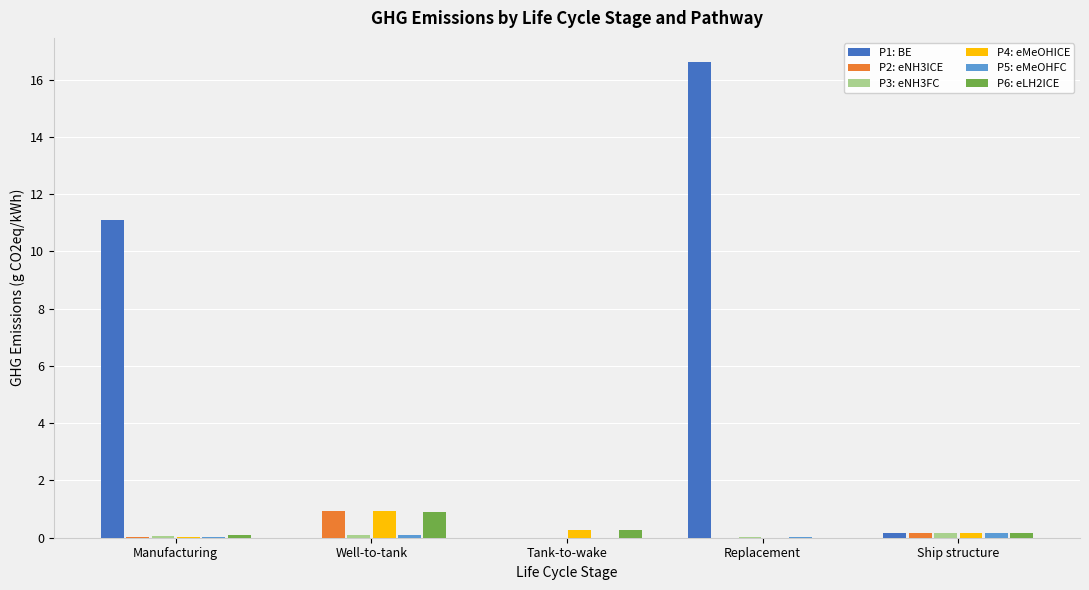

Which category has the highest value across all series?

Replacement